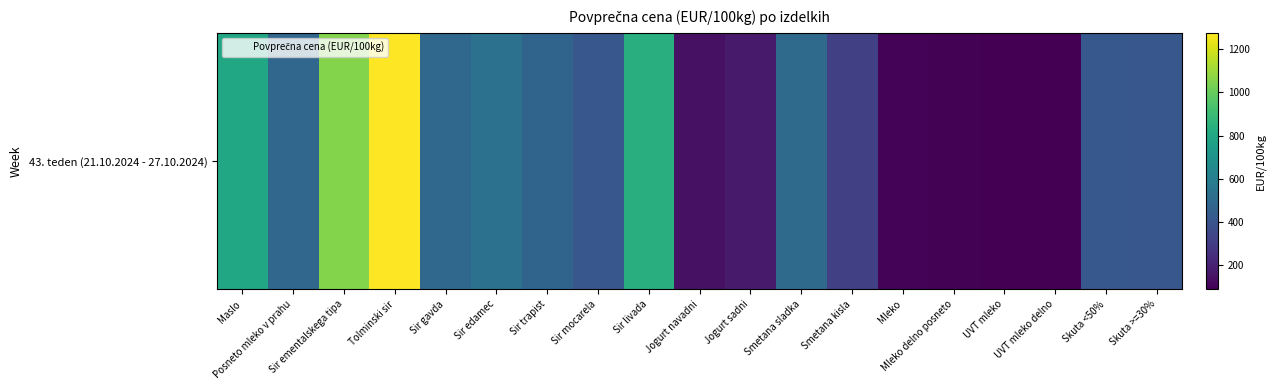

Rank the categories by value from lowest to highest.

UVT mleko delno, UVT mleko, Mleko delno posneto, Mleko, Jogurt navadni, Jogurt sadni, Smetana kisla, Skuta >=30%, Sir mocarela, Skuta <50%, Sir trapist, Posneto mleko v prahu, Sir gavda, Smetana sladka, Sir edamec, Maslo, Sir livada, Sir ementalskega tipa, Tolminski sir